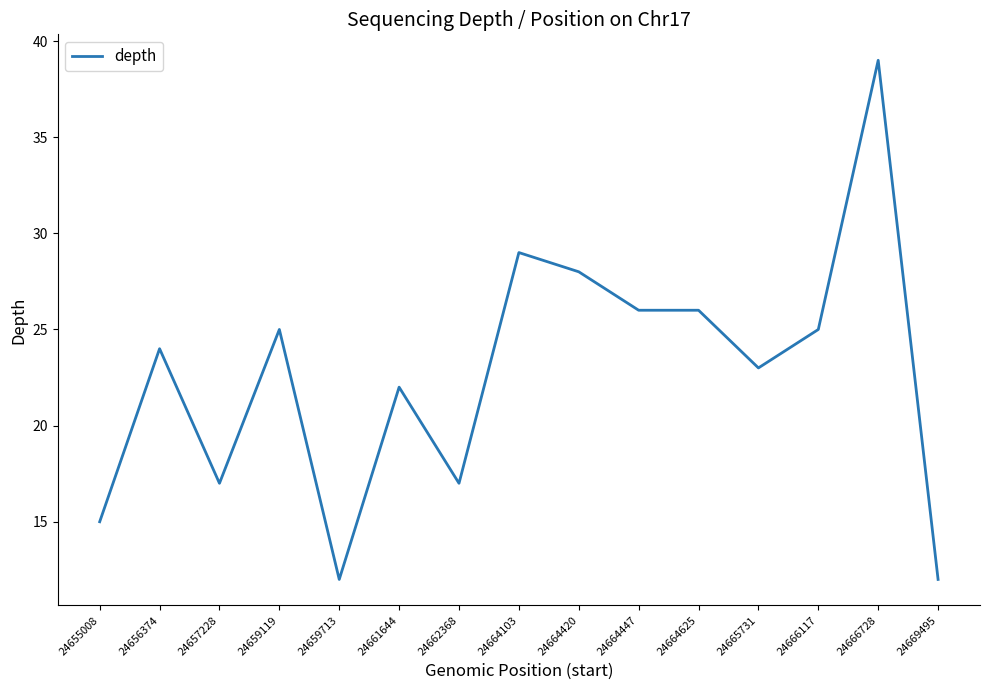

What is the greatest value displayed?

39